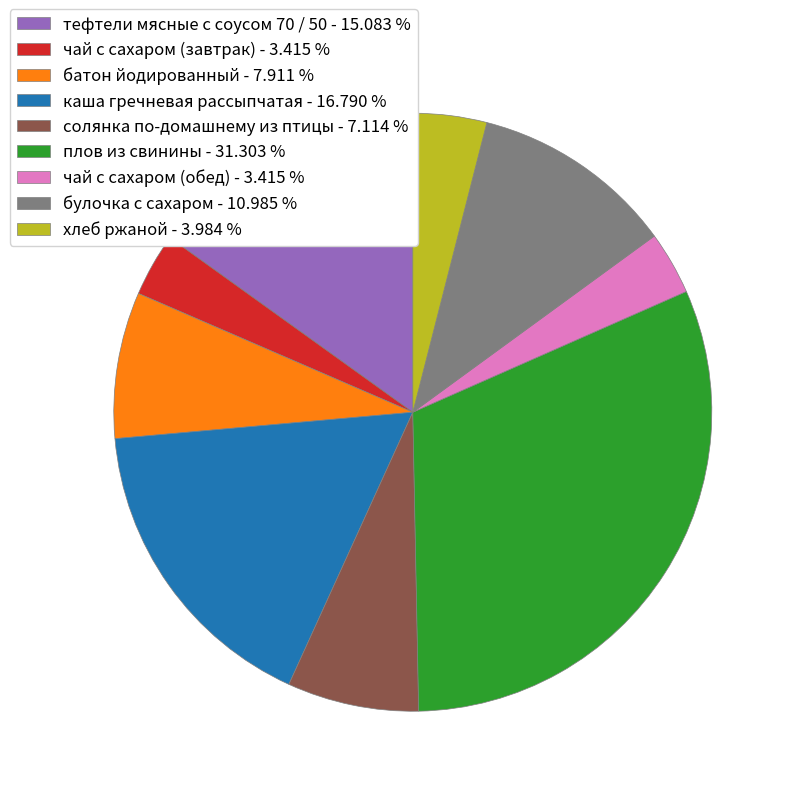

The батон йодированный slice represents 8% of the pie. True or false?

True